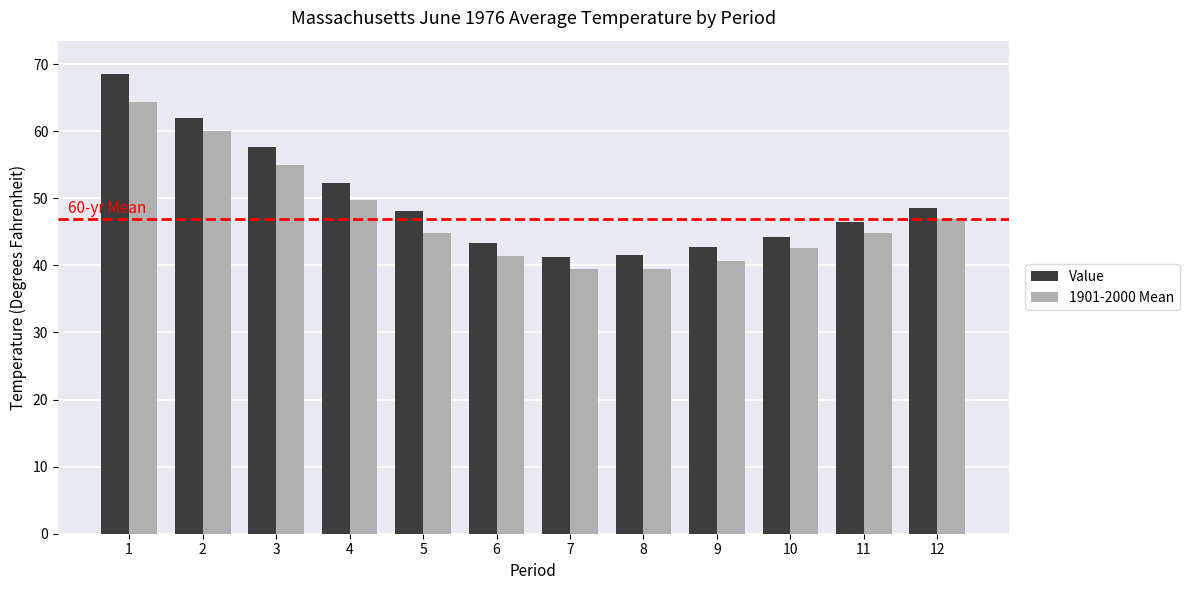

What is the maximum value shown in the chart?

68.5